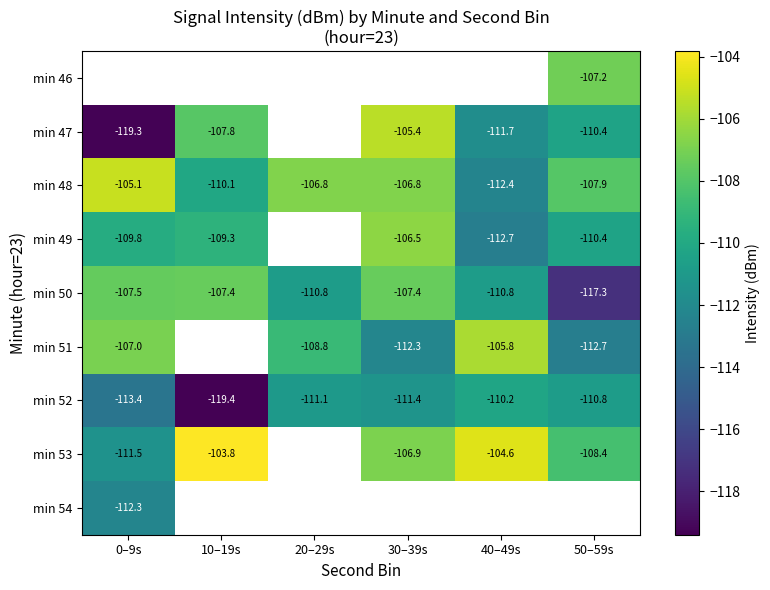

Which label corresponds to the largest value in the chart?

10–19s